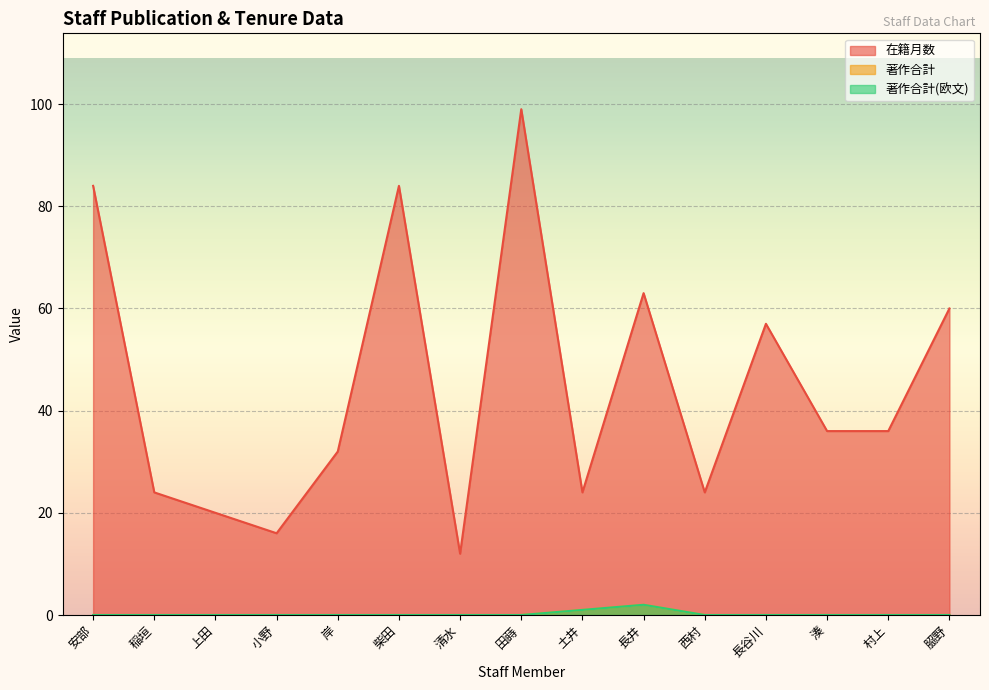

Reading left to right, extract all data points from this chart.

在籍月数: 安部=84	稲垣=24	上田=20	小野=16	岸=32	柴田=84	清水=12	田蒔=99	土井=24	長井=63	西村=24	長谷川=57	湊=36	村上=36	𦚰野=60
著作合計: 安部=0	稲垣=0	上田=0	小野=0	岸=0	柴田=0	清水=0	田蒔=0	土井=1	長井=2	西村=0	長谷川=0	湊=0	村上=0	𦚰野=0
著作合計(欧文): 安部=0	稲垣=0	上田=0	小野=0	岸=0	柴田=0	清水=0	田蒔=0	土井=1	長井=2	西村=0	長谷川=0	湊=0	村上=0	𦚰野=0